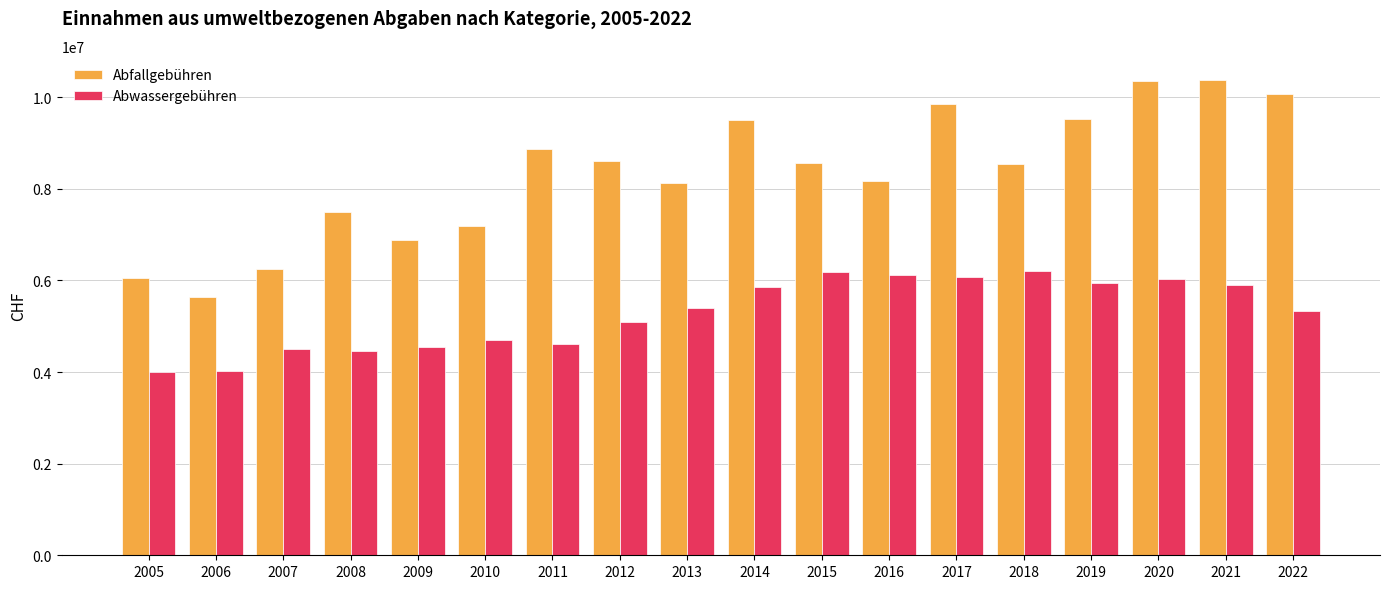

What is the total value across all series at 2016?

14303630.6